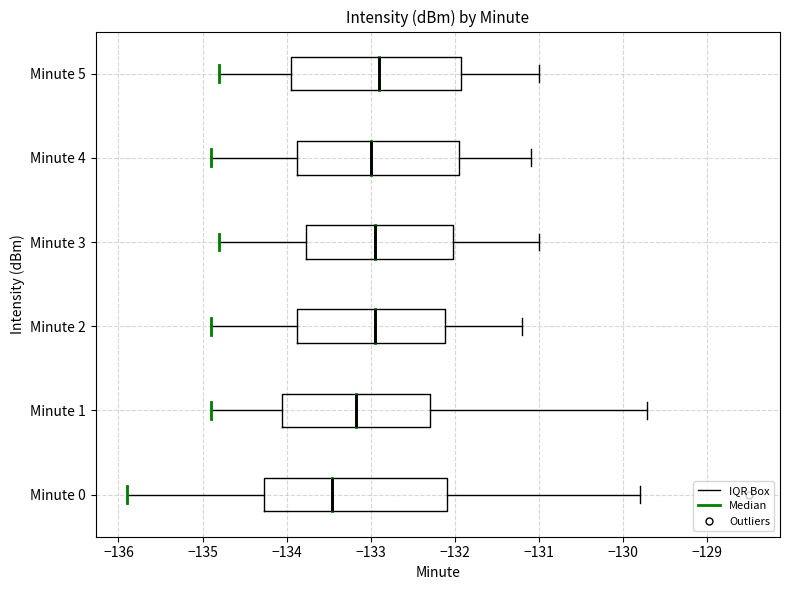

Which box is the widest, from its left edge to its right edge?

Minute 0